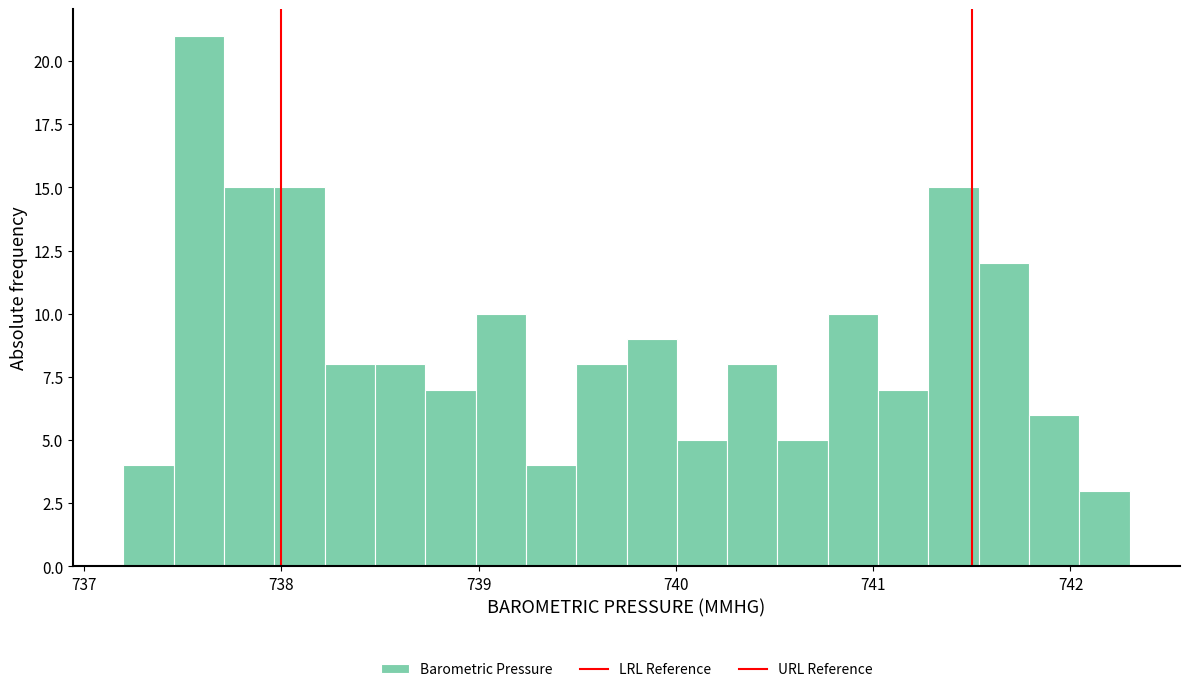

Read against the x-axis, roughly where is the centre of the tallest bar?

737.6